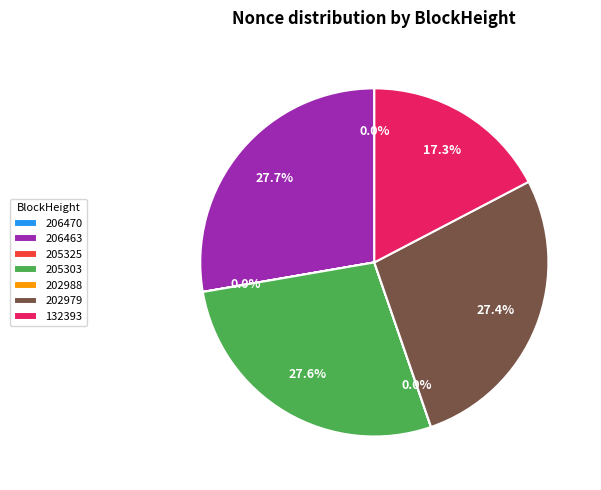

How much of the chart is everything except 202979?

72.6%